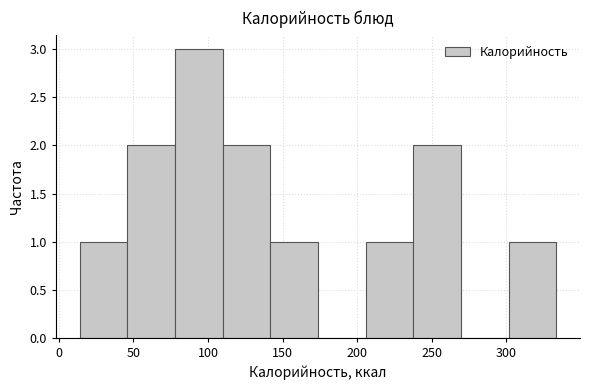

Over which range of the x-axis is the bar tallest?

80 to 110